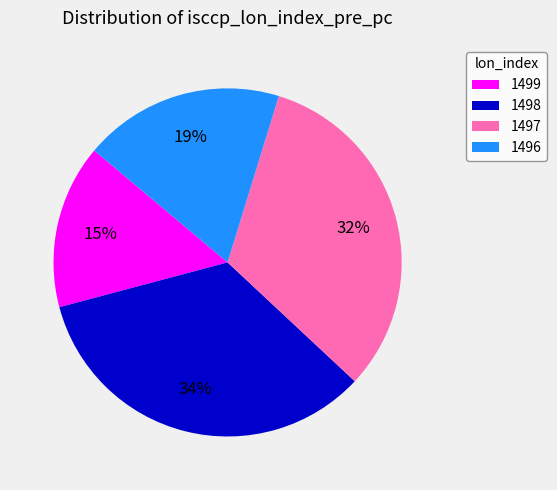

Does any single category account for the majority?

No